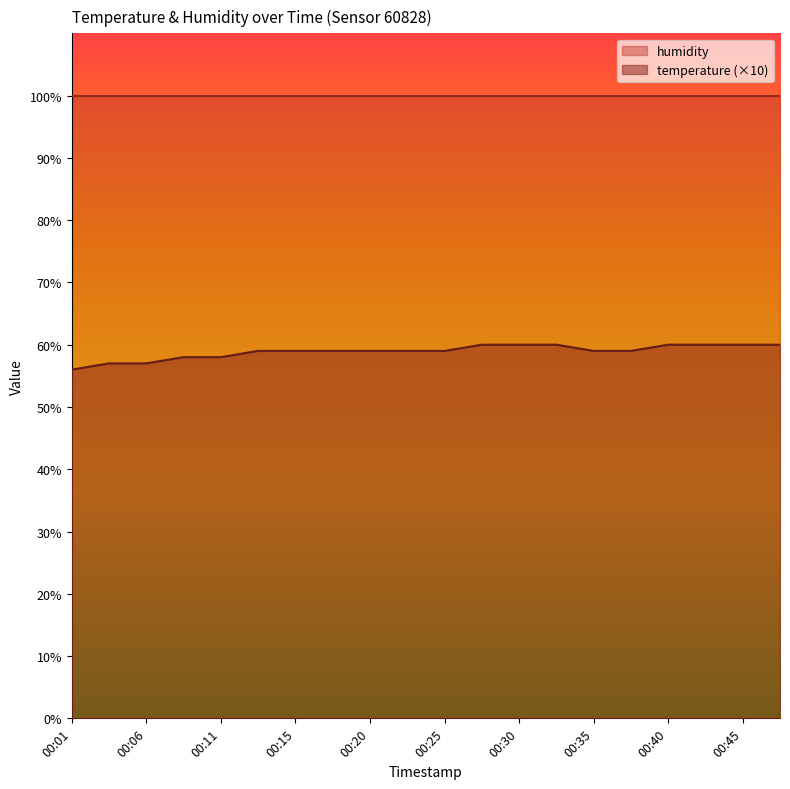

The chart shows a value of 59 at 00:15. True or false?

True